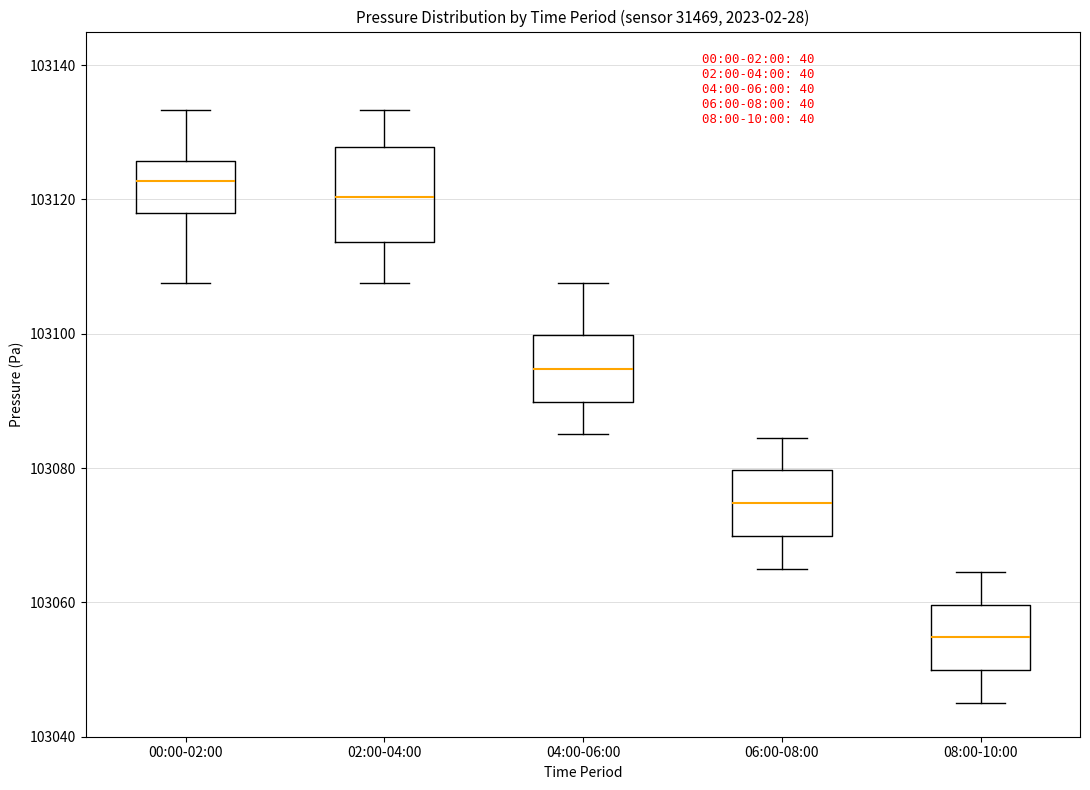

Where does the upper whisker of the box for 08:00-10:00 end on the y-axis? The values are not printed on the chart, so give them approximately, as read against the axis.

103064